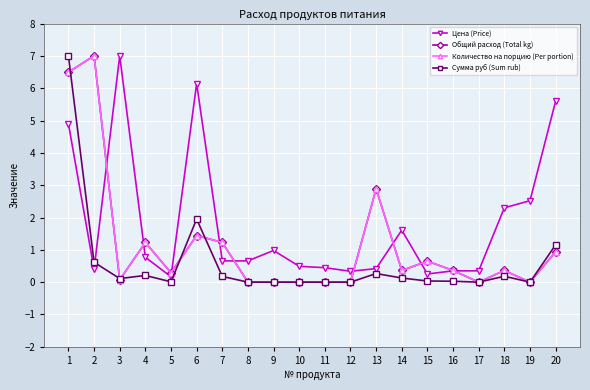

Is it true that Сумма руб (Sum rub) equals 0.0 at 11?

True